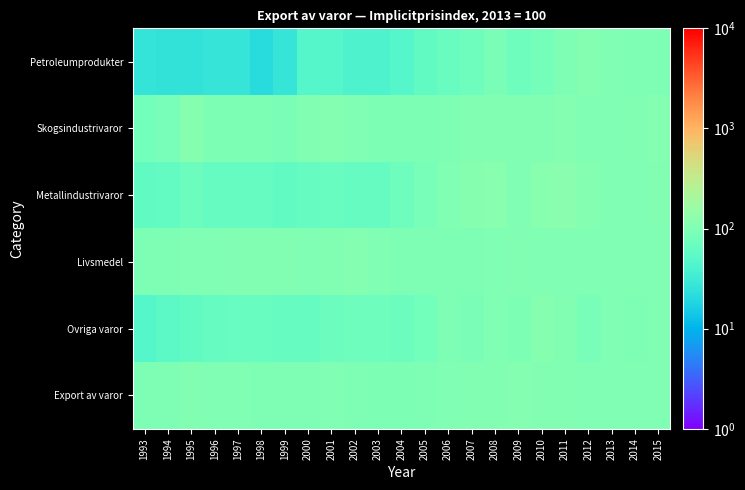

At how many categories does at least one series exceed 105?

12